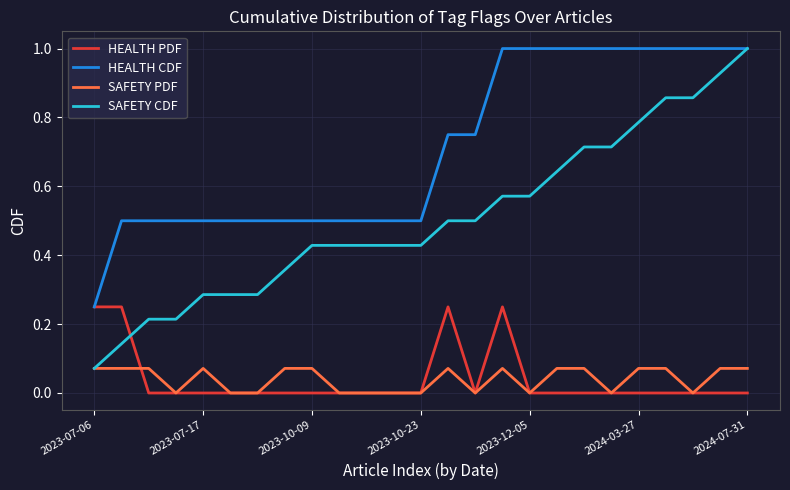

Which series has the largest total across all categories?

HEALTH CDF